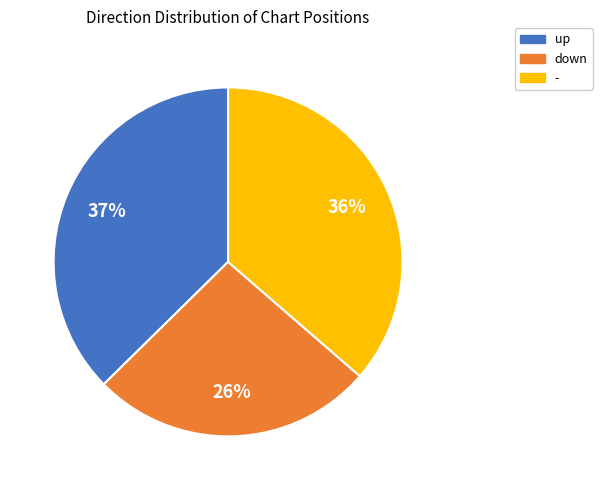

To the nearest percent, what is the difference between the largest and smallest slice percentages?

11%